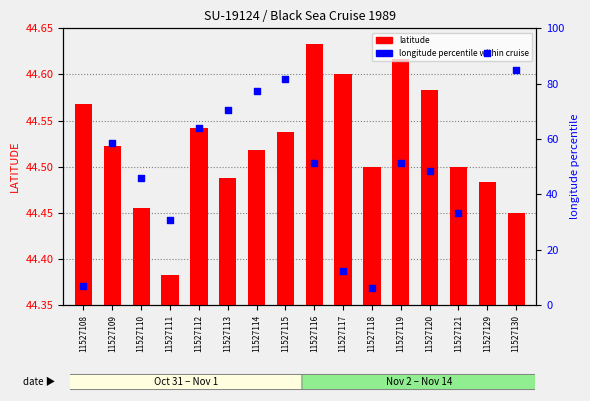

Which series contains the lowest Y value?

longitude percentile